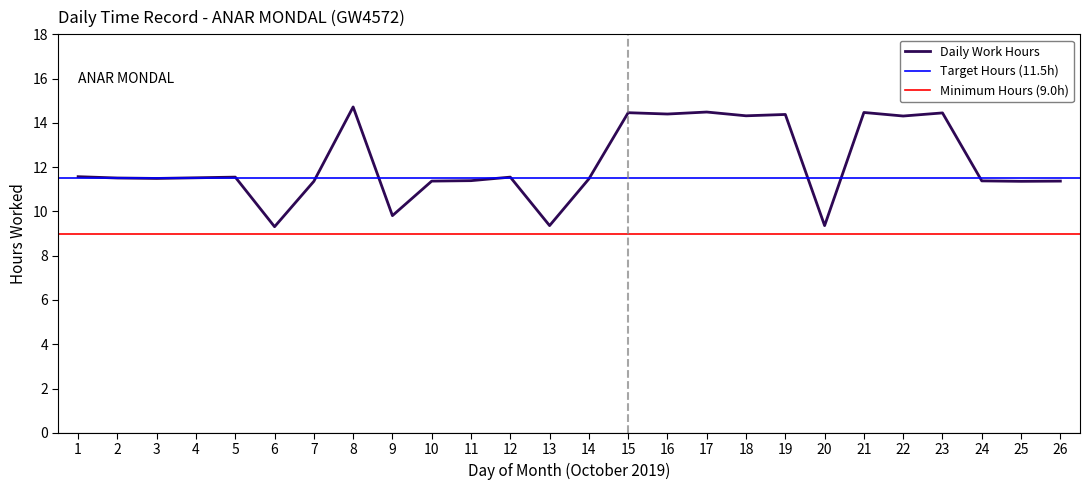

Where is the first local minimum?

3